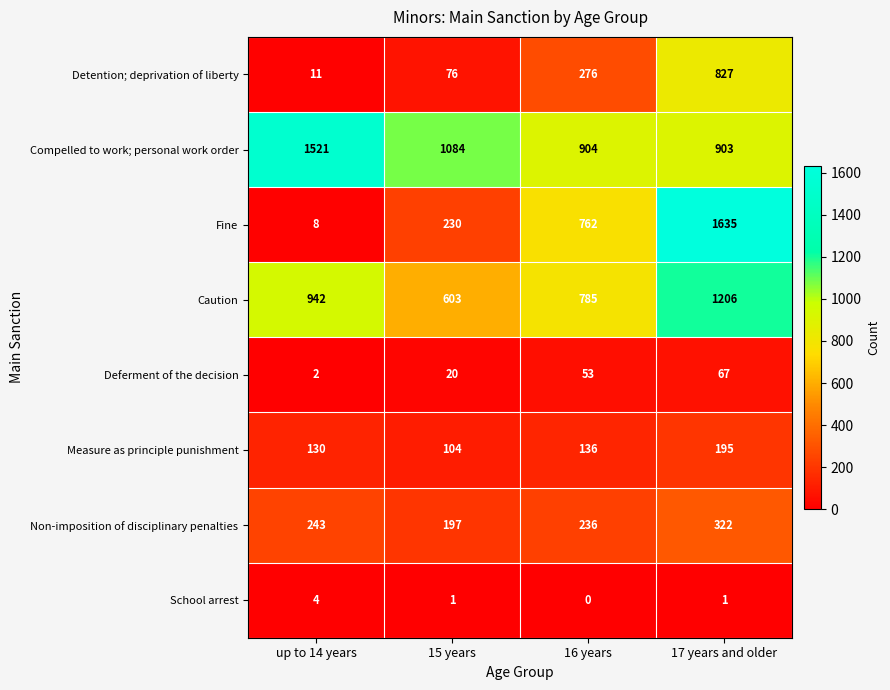

How many distinct data groups are displayed?

8